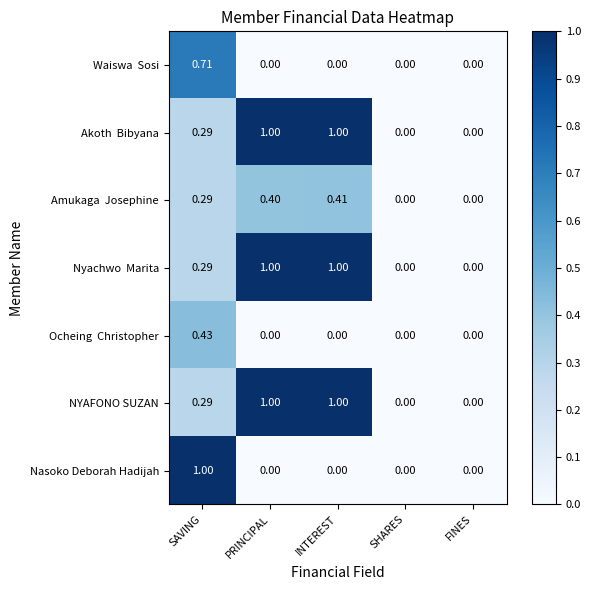

Which series changed the most between SAVING and PRINCIPAL?

Nasoko Deborah Hadijah